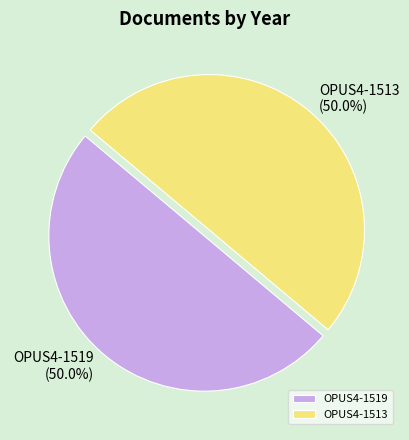

To the nearest percent, what percentage of the pie is OPUS4-1519?

50%